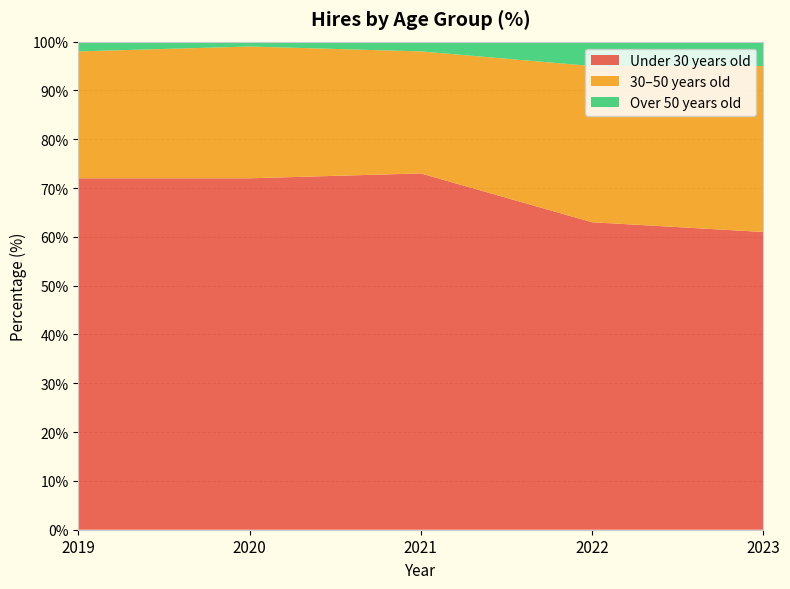

Reading right to left, extract all data points from this chart.

Under 30 years old: 61	63	73	72	72
30–50 years old: 34	32	25	27	26
Over 50 years old: 5	5	2	1	2